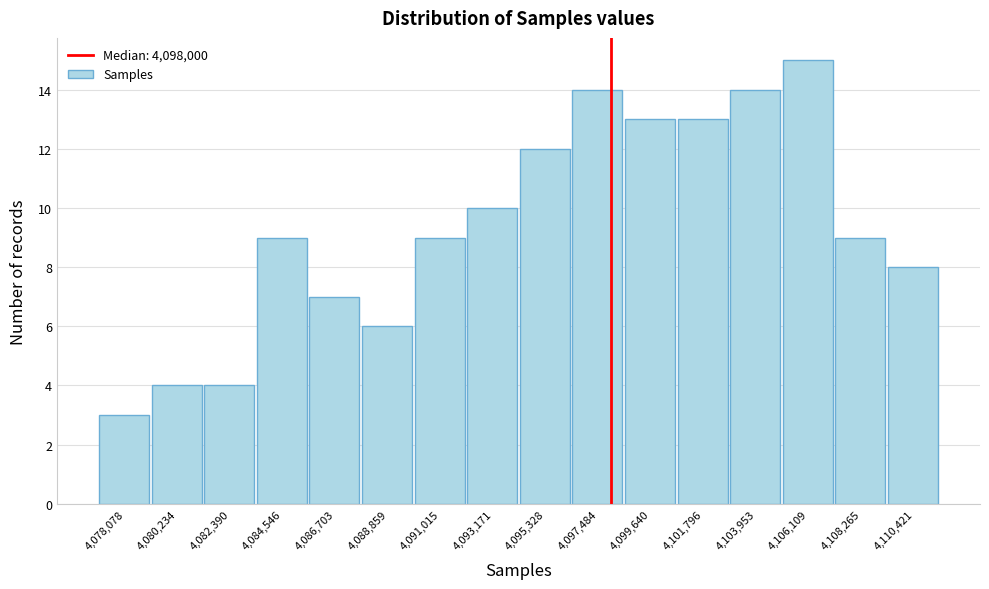

How tall is the bar that spans 4090000 to 4092000 on the x-axis? Neither the bar edges nor the heights are printed on the chart, so give them approximately, as read against the axes.

9